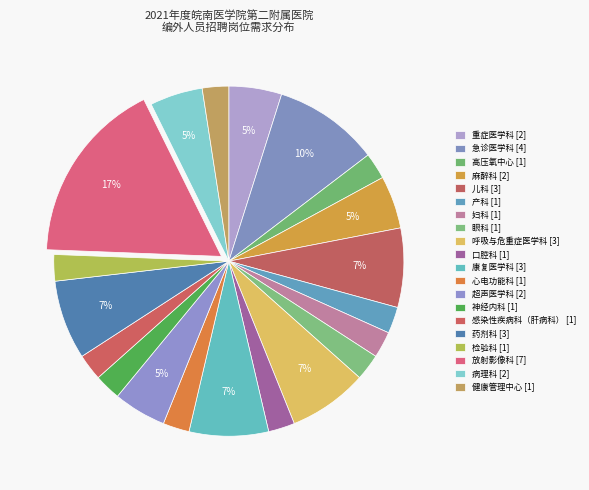

How many segments does this pie chart have?

20